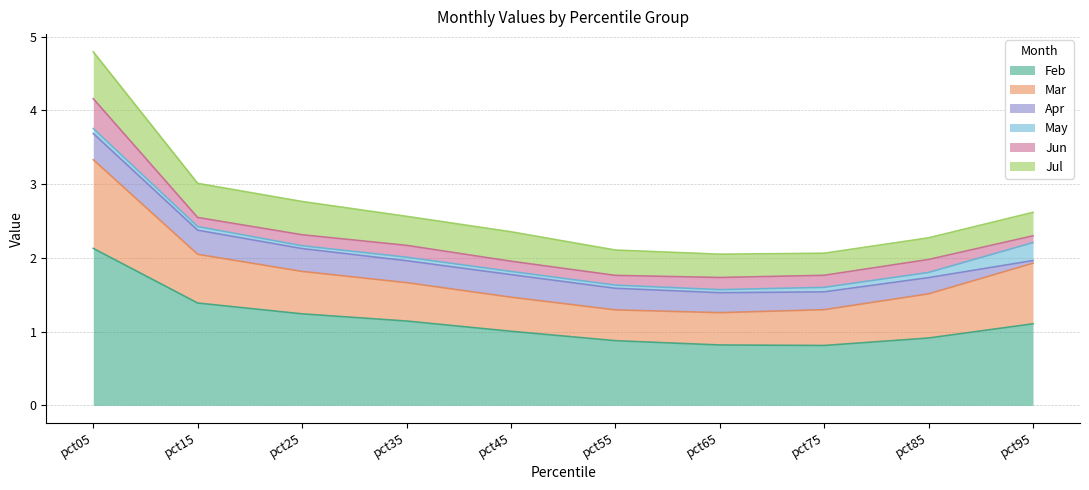

Count the May values in the range 0 to 1.

10